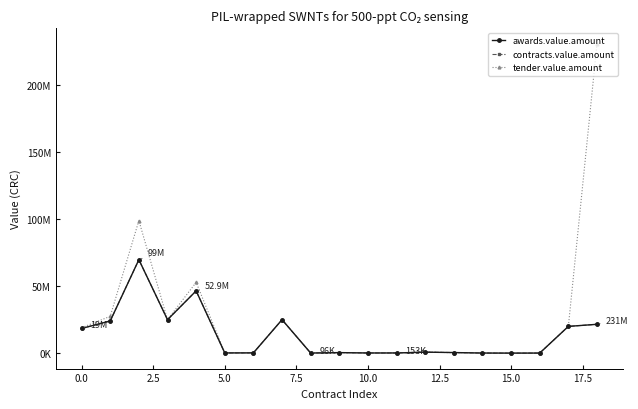

What are all the series names shown in the legend?

awards.value.amount, contracts.value.amount, tender.value.amount